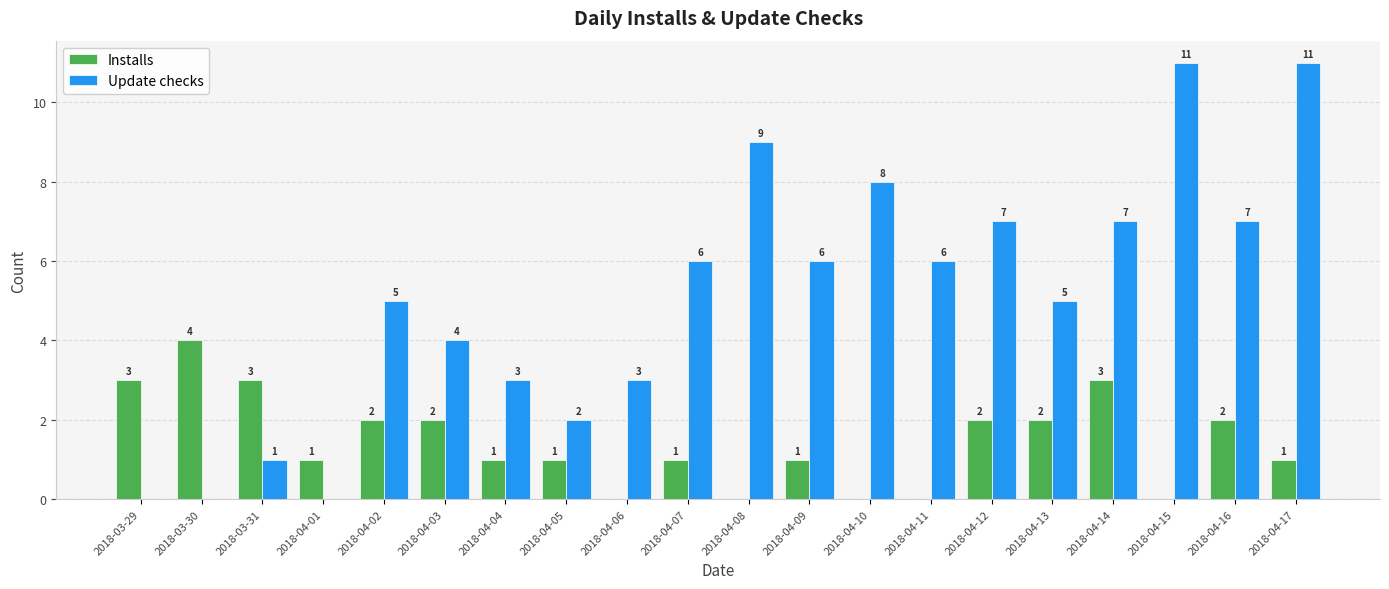

What is the greatest value displayed?

11